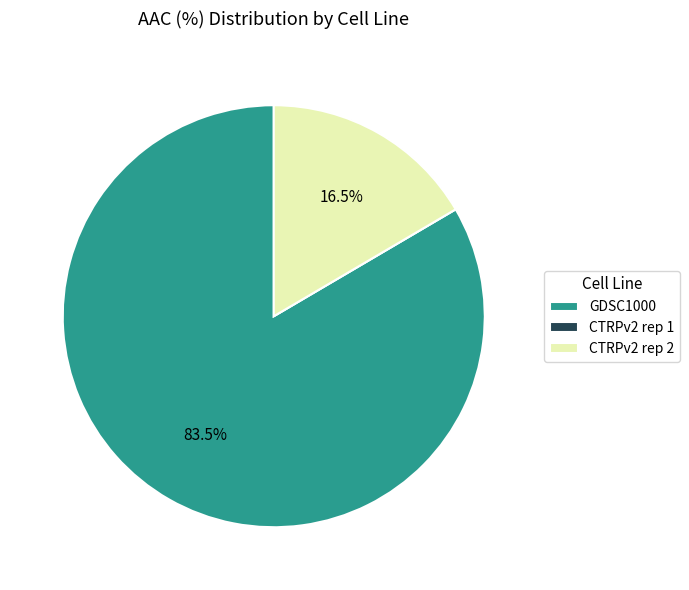

Is there any slice that represents more than half of the pie?

Yes